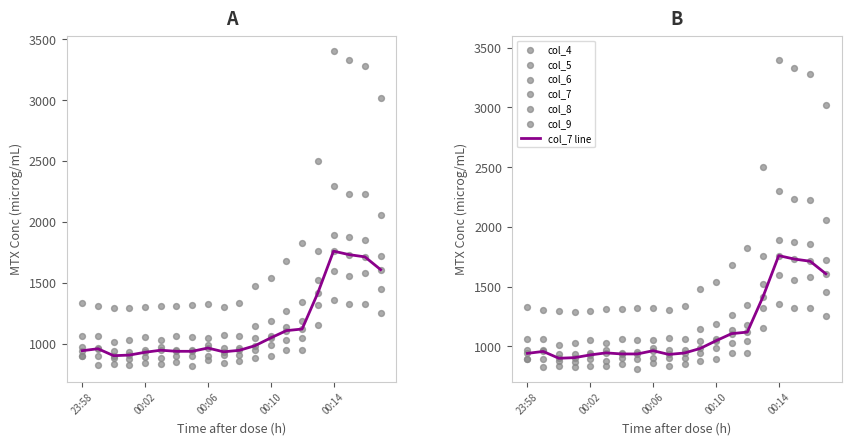

Which series contains the highest Y value?

col_4